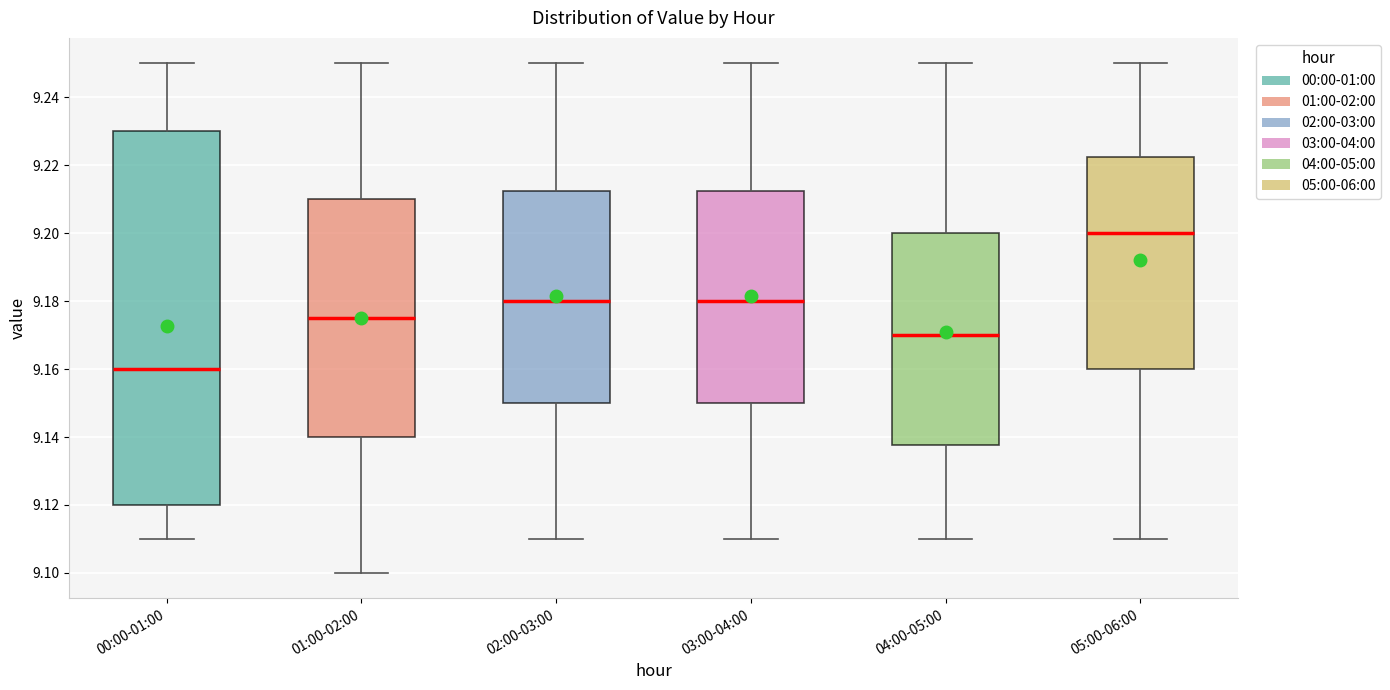

Where is the lower edge of the box for 05:00-06:00 on the y-axis? The values are not printed on the chart, so give them approximately, as read against the axis.

9.160